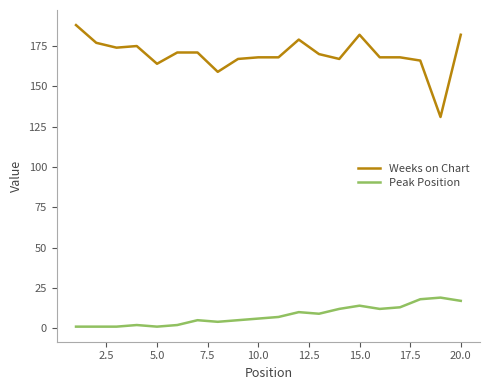

Rank the series by their maximum value, from highest to lowest.

Weeks on Chart, Peak Position